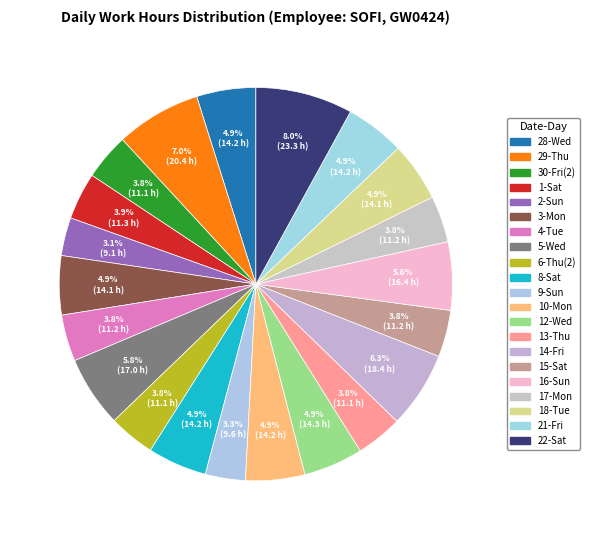

Do 4-Tue and 15-Sat together represent more than half of the pie?

No